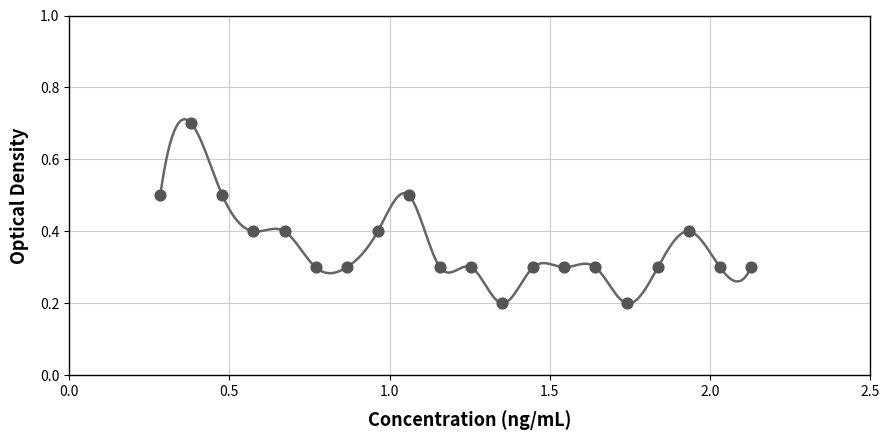

What is the range of Y values (max minus min)?

0.5